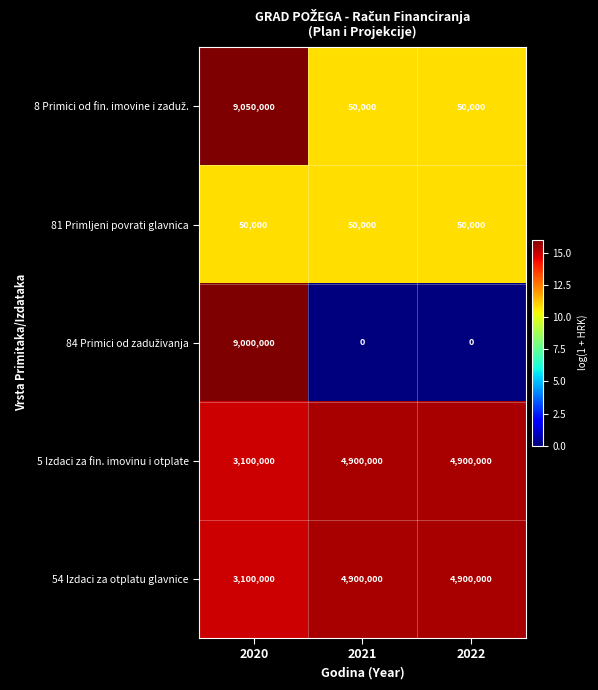

How many distinct data groups are displayed?

5